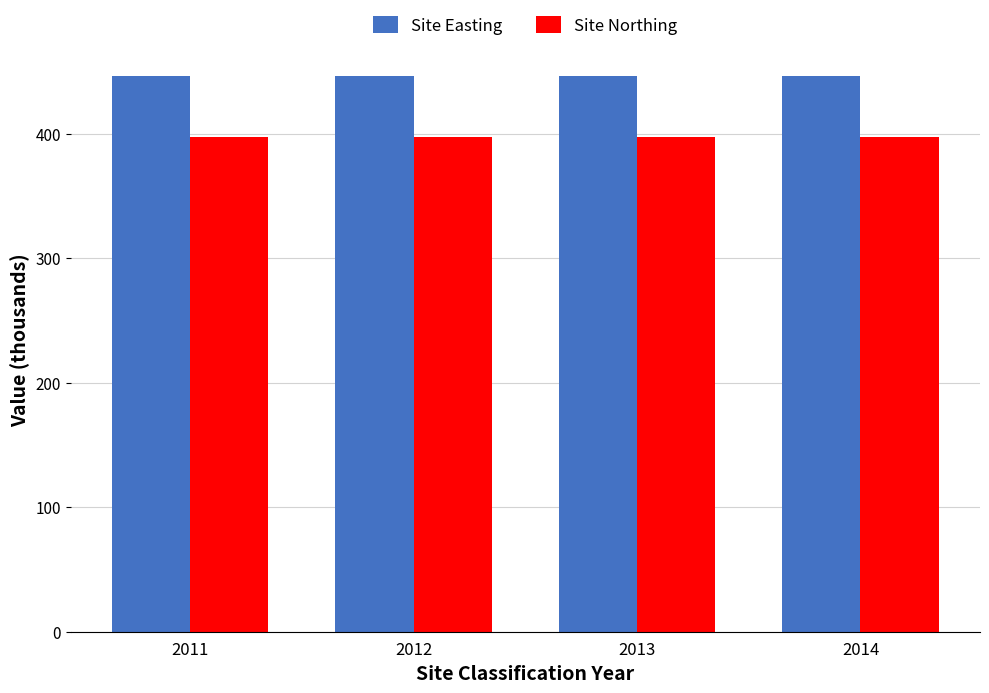

List the series in order of their peak value, highest first.

Site Easting, Site Northing